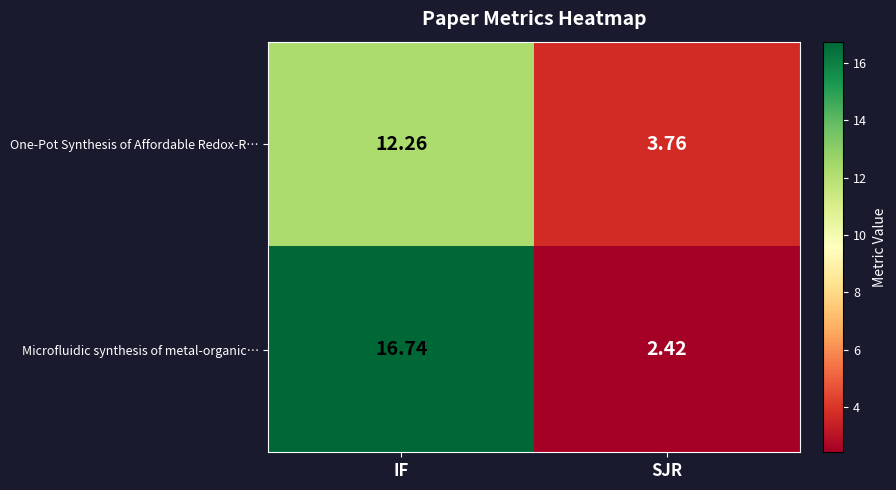

How many data points does each series have?

2